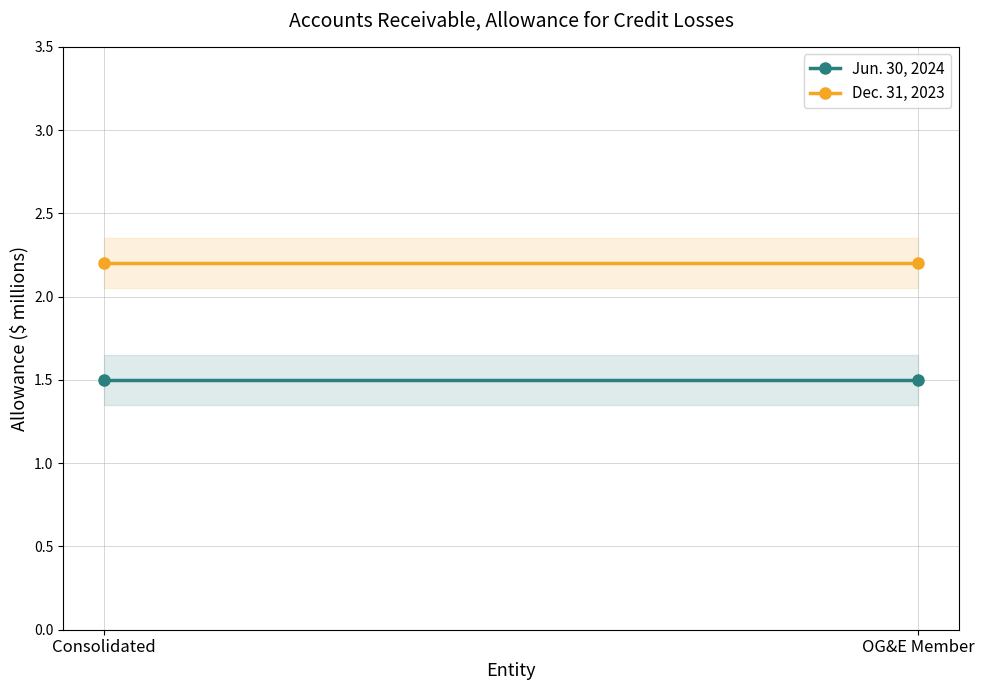

What is the minimum value shown in the chart?

1.5